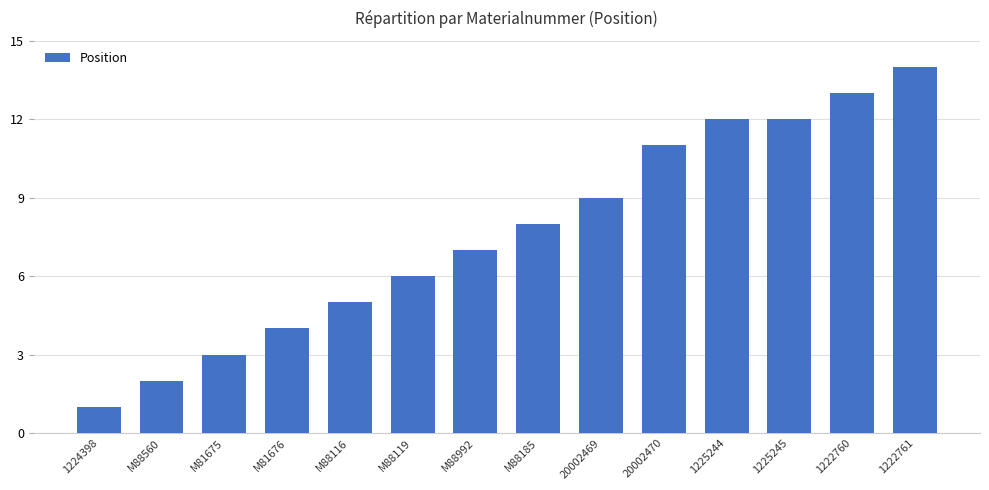

What is the sum of all values?

107